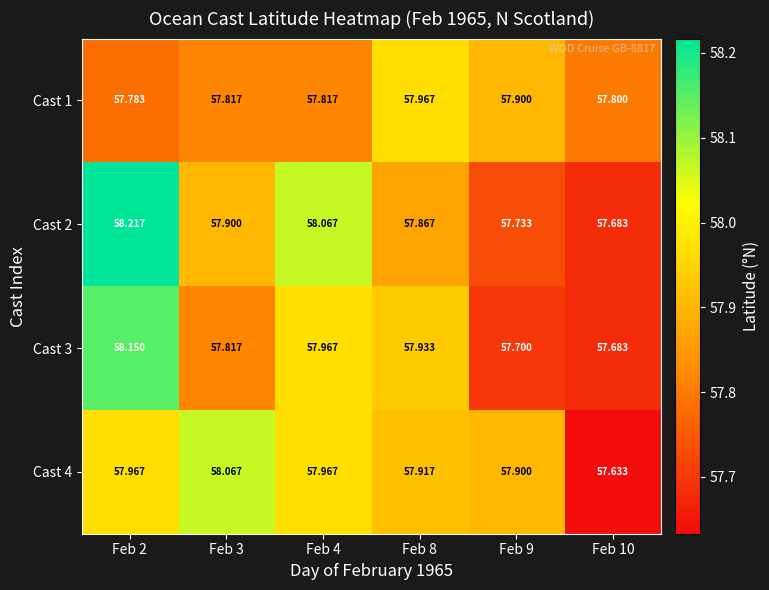

Is the value of Cast 2 at Feb 3 greater than the value of Cast 4 at Feb 3?

No